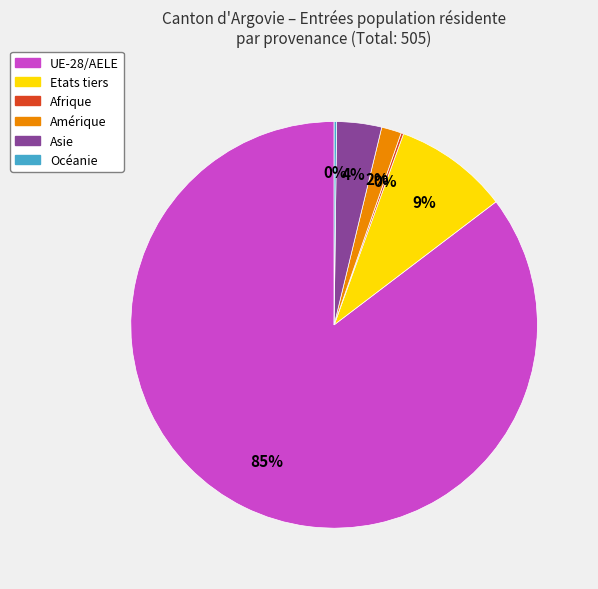

Does Amérique account for over 50% of the chart?

No